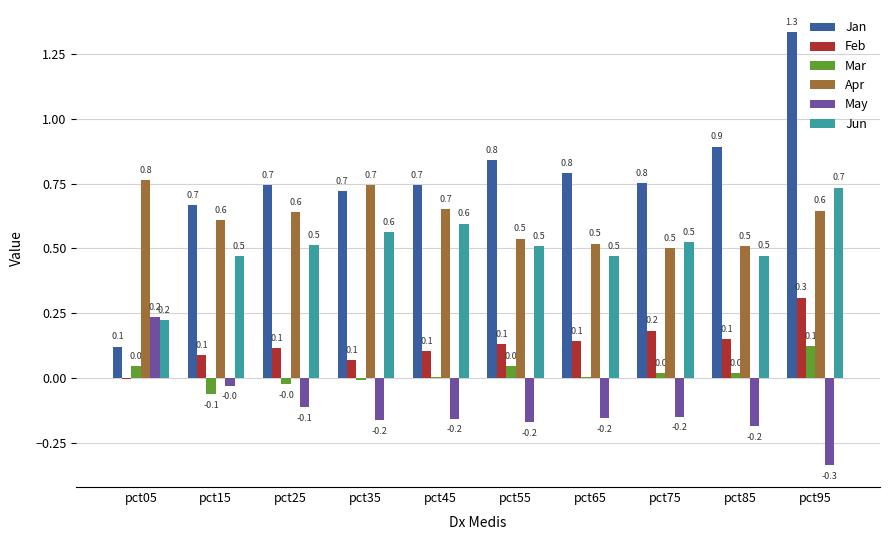

At which category is the sum across all series the highest?

pct95